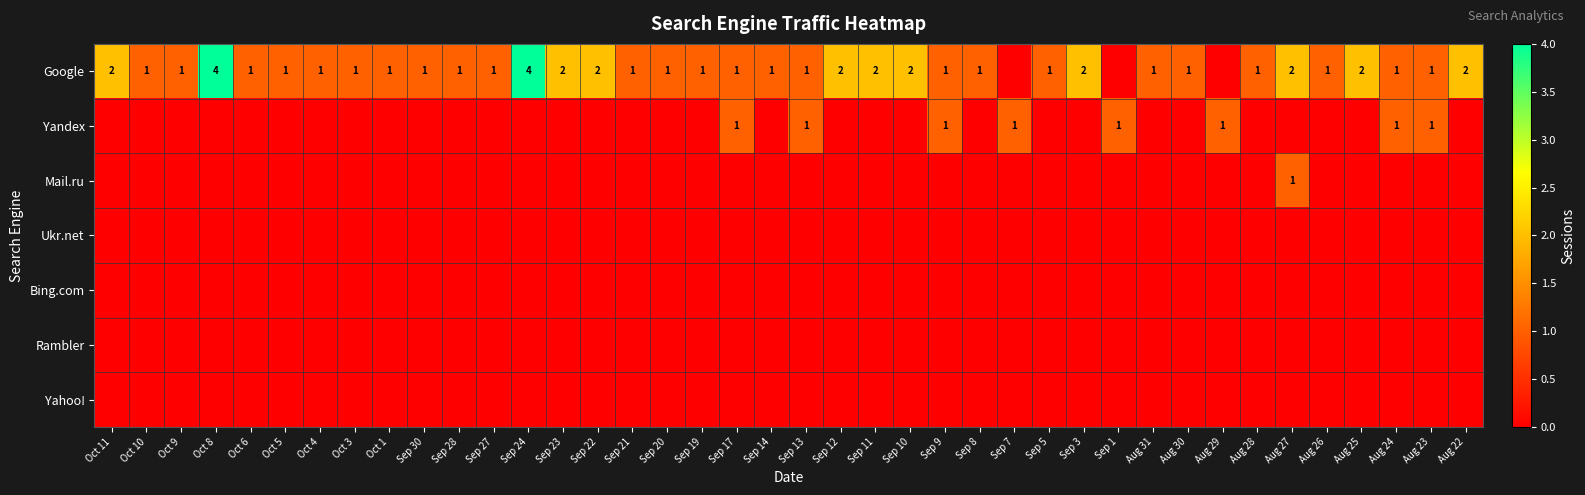

Is the value of Rambler at Sep 12 greater than the value of Bing.com at Oct 9?

No